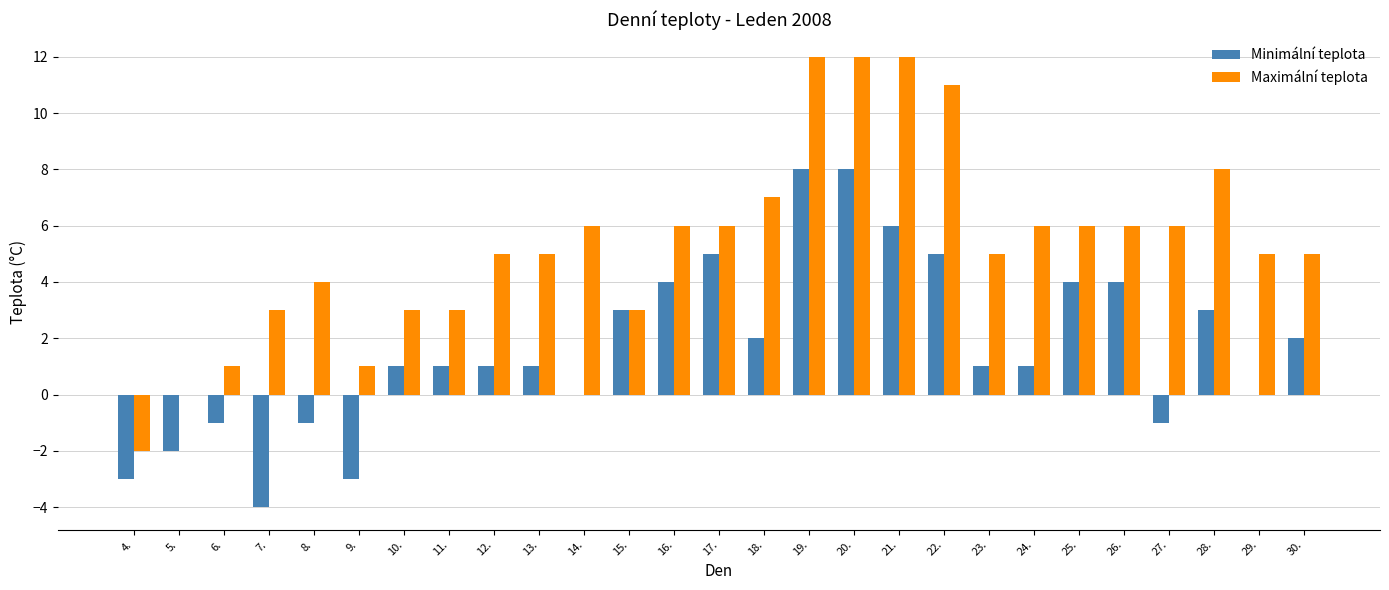

Does the chart contain stacked bars?

No